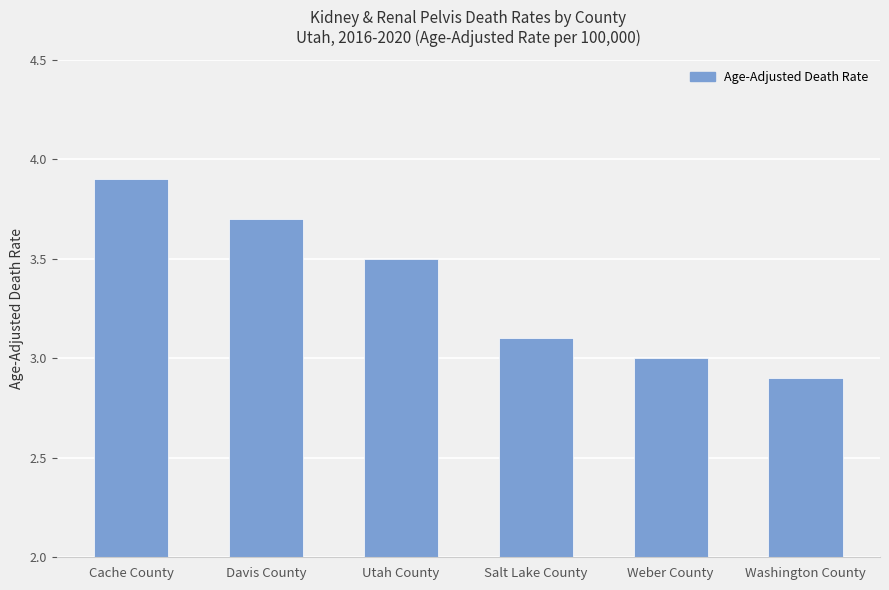

What is the difference between the second highest and minimum values?

0.8